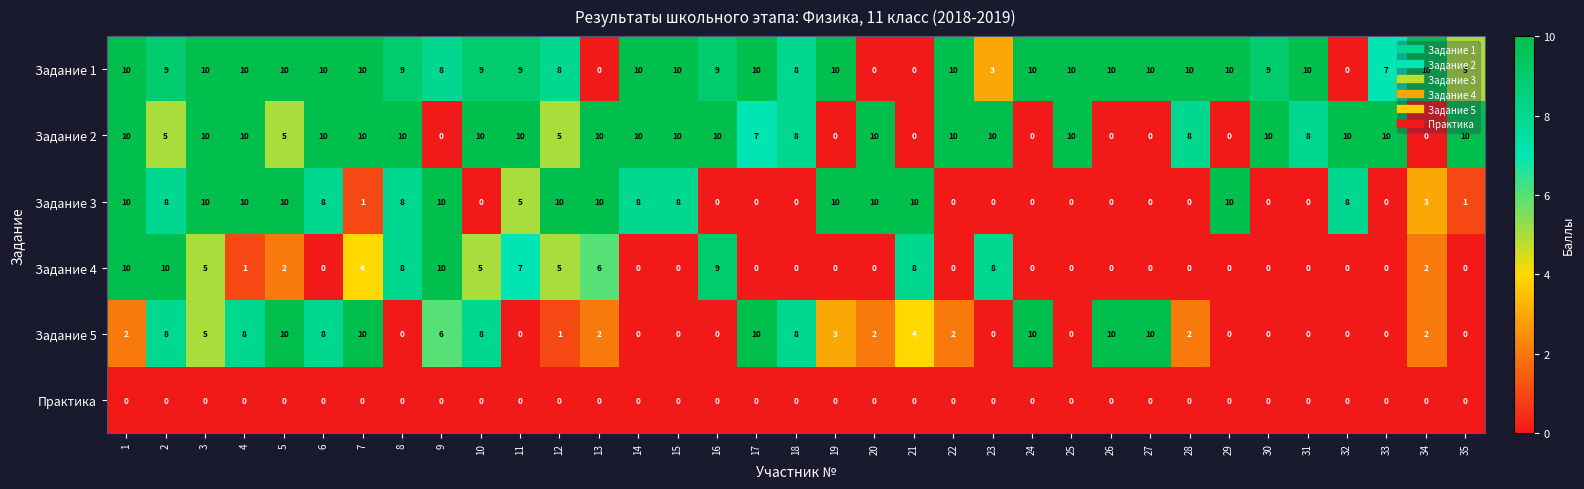

What is the sum of the Задание 5 values at 17 and 4?

18